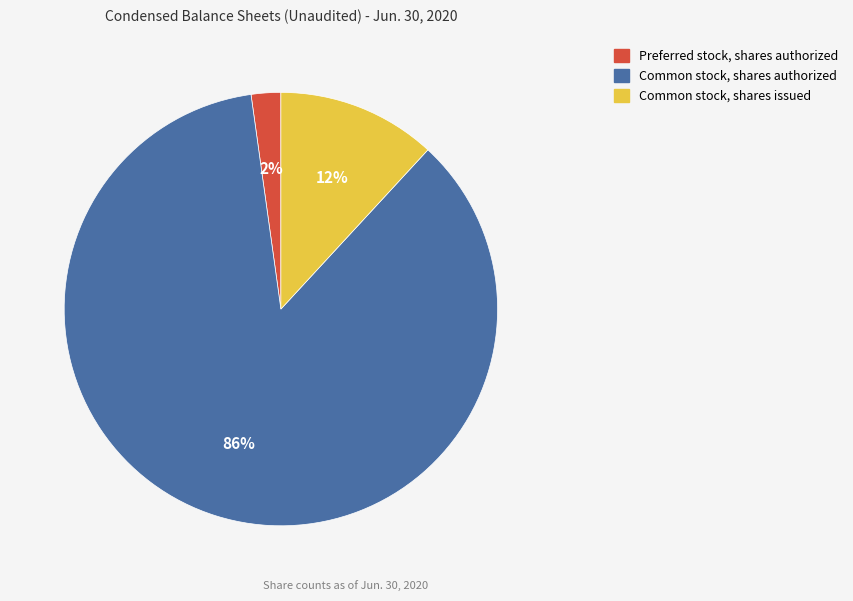

What is the ratio of the value at Preferred stock, shares authorized to the value at Common stock, shares issued?

0.2